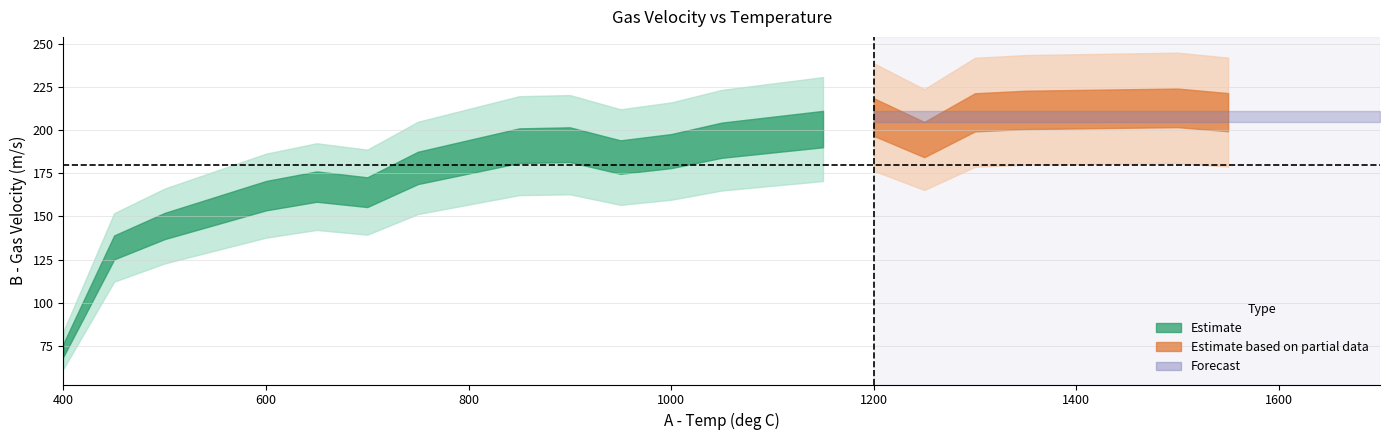

Which category has the highest value across all series?

1500